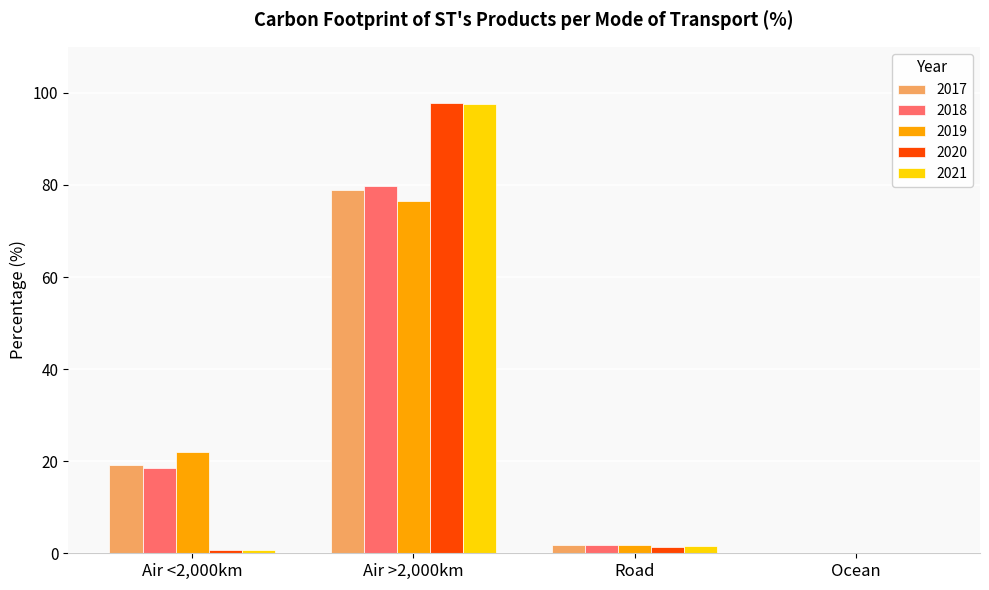

How many groups of bars are there?

4